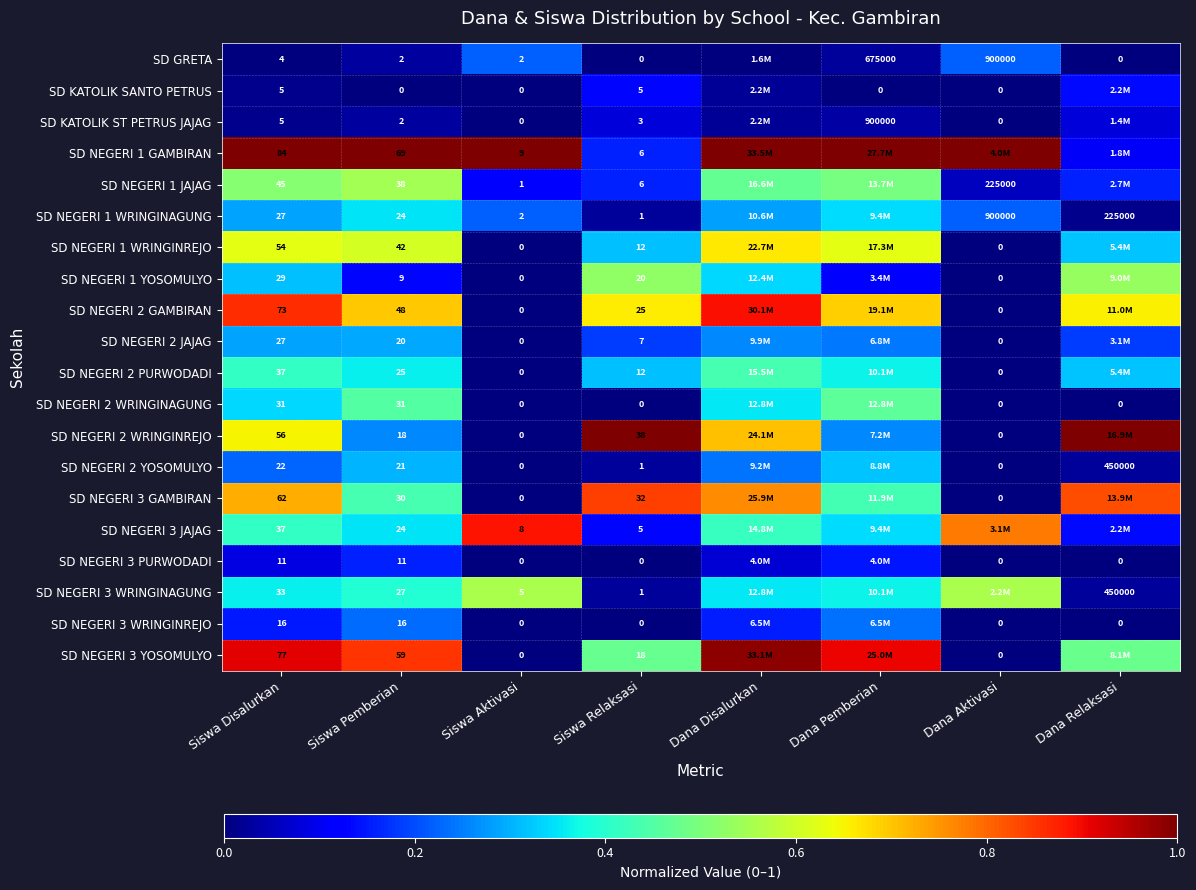

What is the spread (max minus min) of values at Dana Aktivasi?

1.0